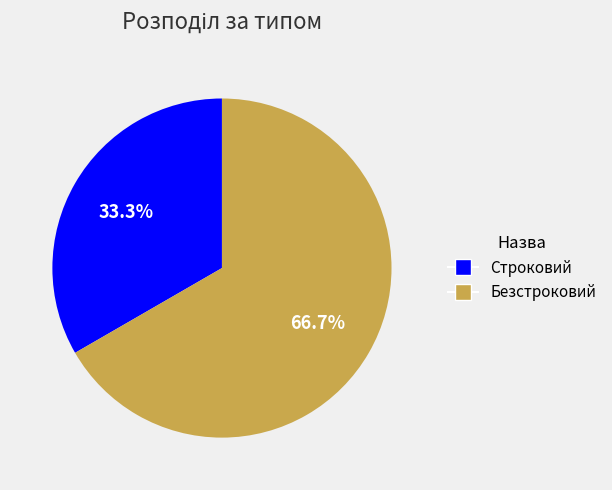

What portion of the pie excludes Строковий?

66.7%